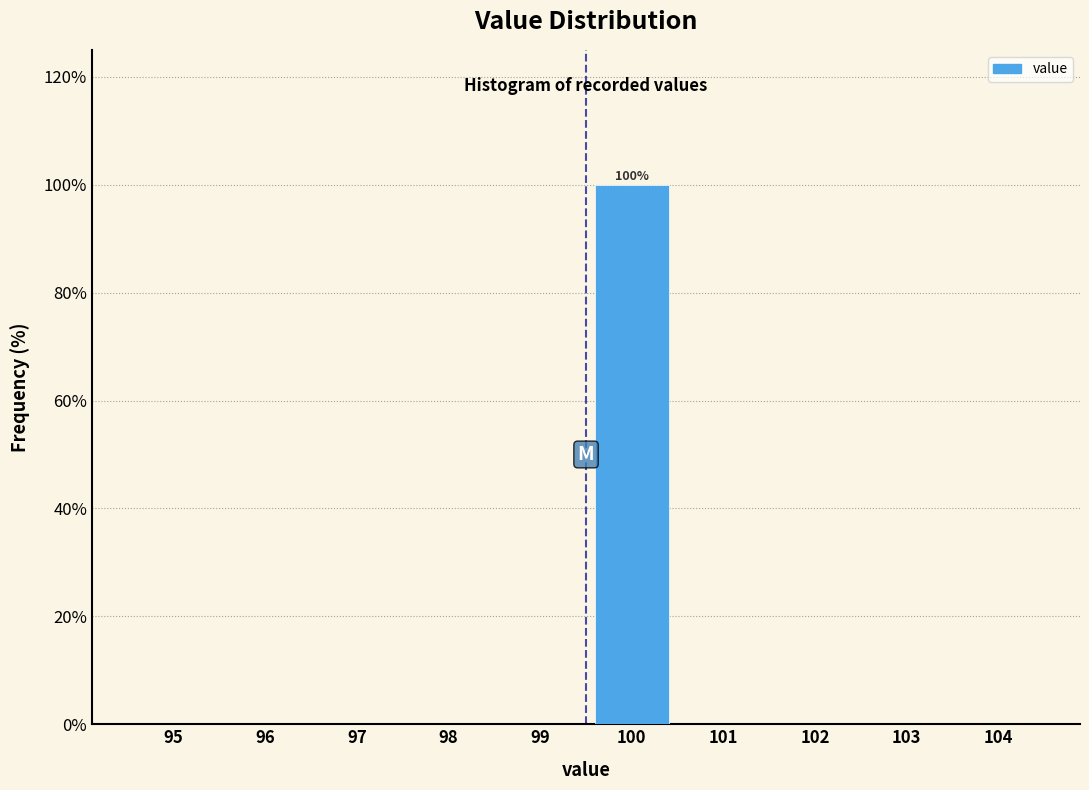

Reading left to right, extract all data points from this chart.

95=0	96=0	97=0	98=0	99=0	100=100	101=0	102=0	103=0	104=0